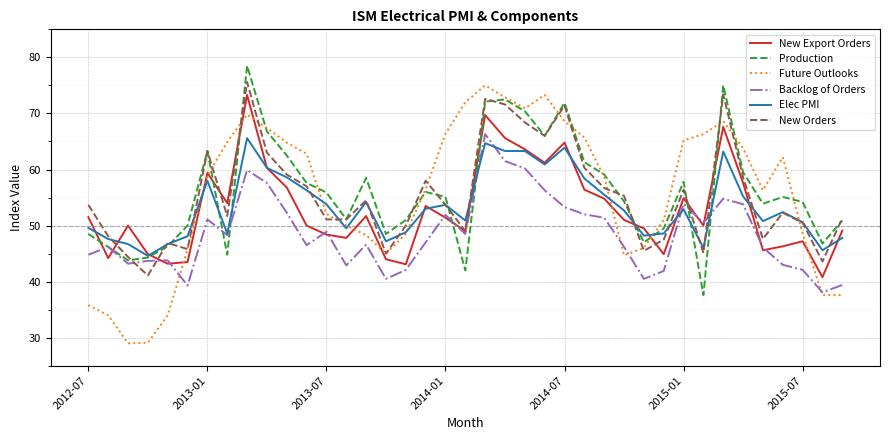

After their last crossing, which series has the higher values: Production or New Export Orders?

Production